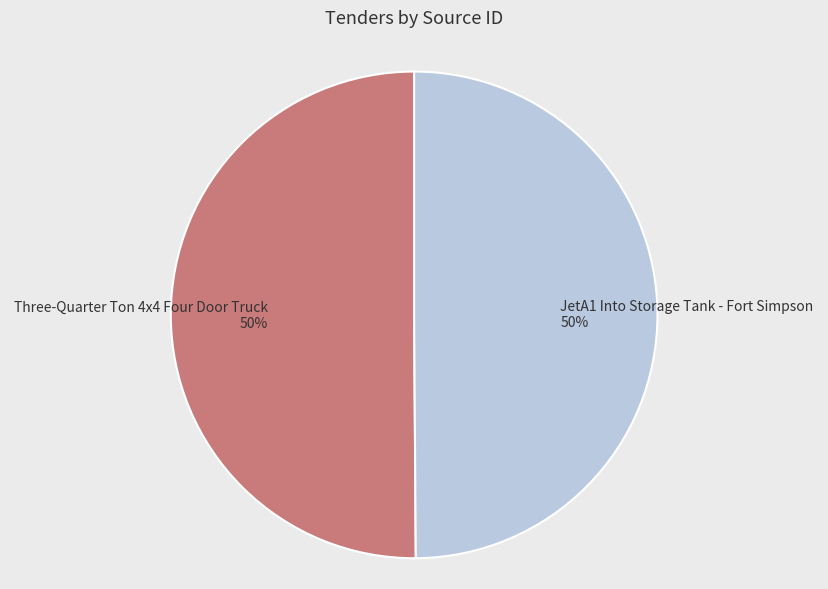

Combined, do JetA1 Into Storage Tank - Fort Simpson and Three-Quarter Ton 4x4 Four Door Truck account for over 50%?

Yes